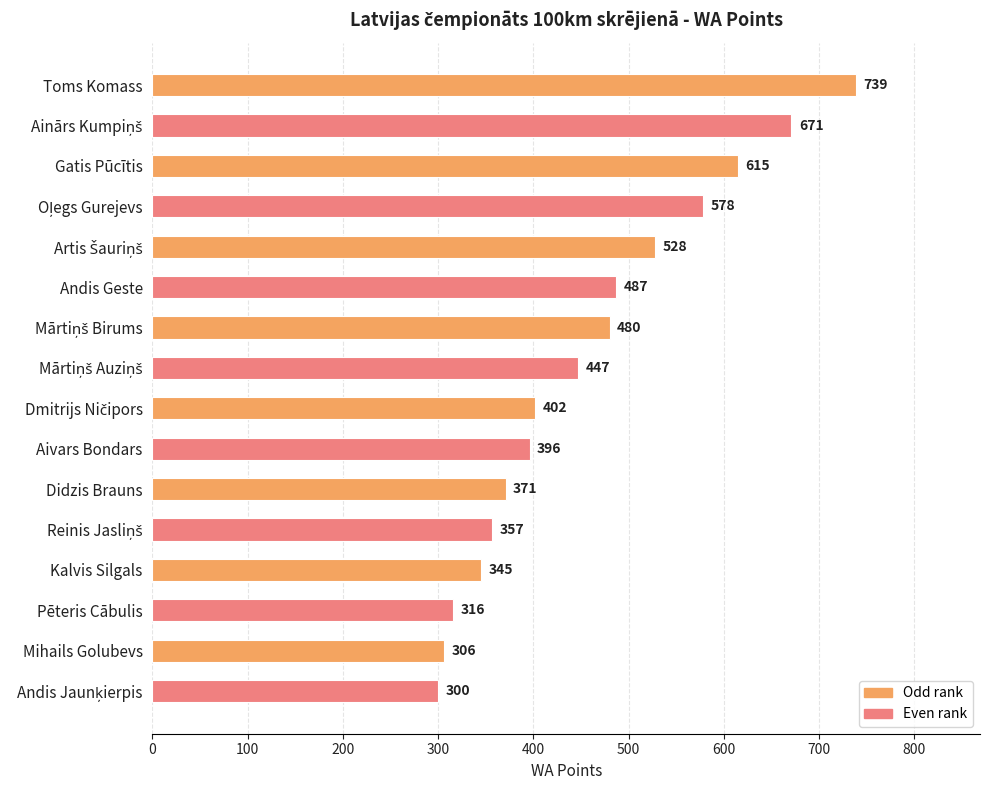

Are the bars grouped side by side (vs. stacked)?

No